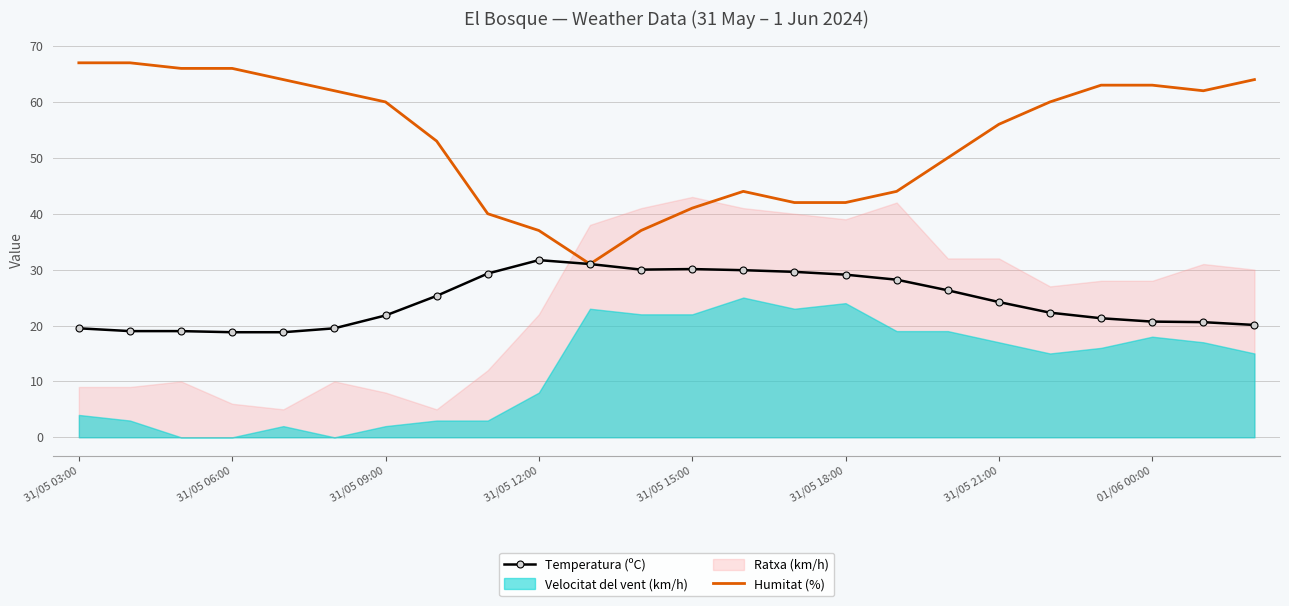

Reading left to right, what are all the values shown in this chart?

Temperatura (ºC): 19.5	19.0	19.0	18.8	18.8	19.5	21.8	25.3	29.3	31.7	31.0	30.0	30.1	29.9	29.6	29.1	28.2	26.3	24.2	22.3	21.3	20.7	20.6	20.1
Humitat (%): 67.0	67.0	66.0	66.0	64.0	62.0	60.0	53.0	40.0	37.0	31.0	37.0	41.0	44.0	42.0	42.0	44.0	50.0	56.0	60.0	63.0	63.0	62.0	64.0